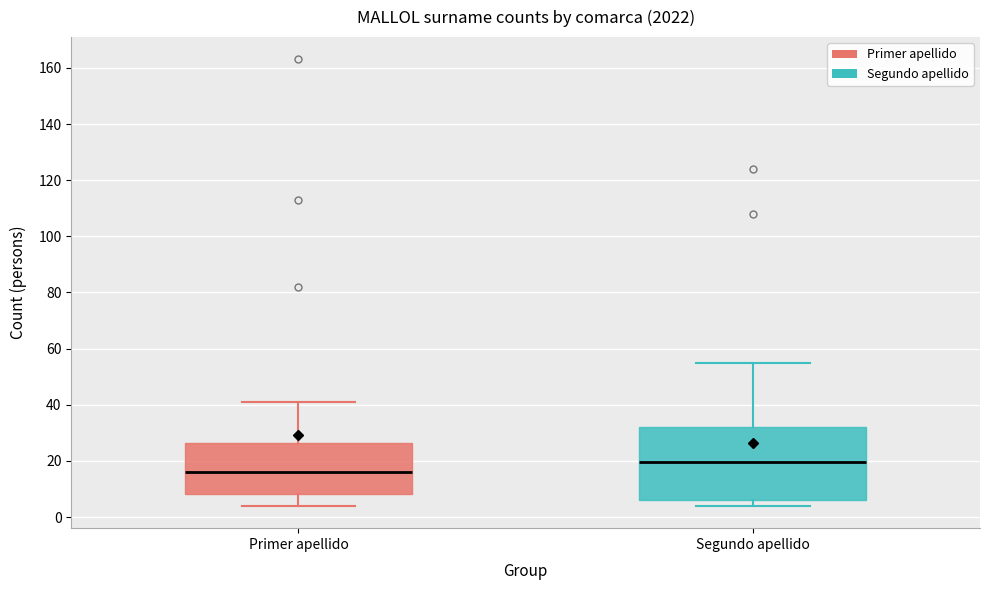

Which box has the lowest median line?

Primer apellido